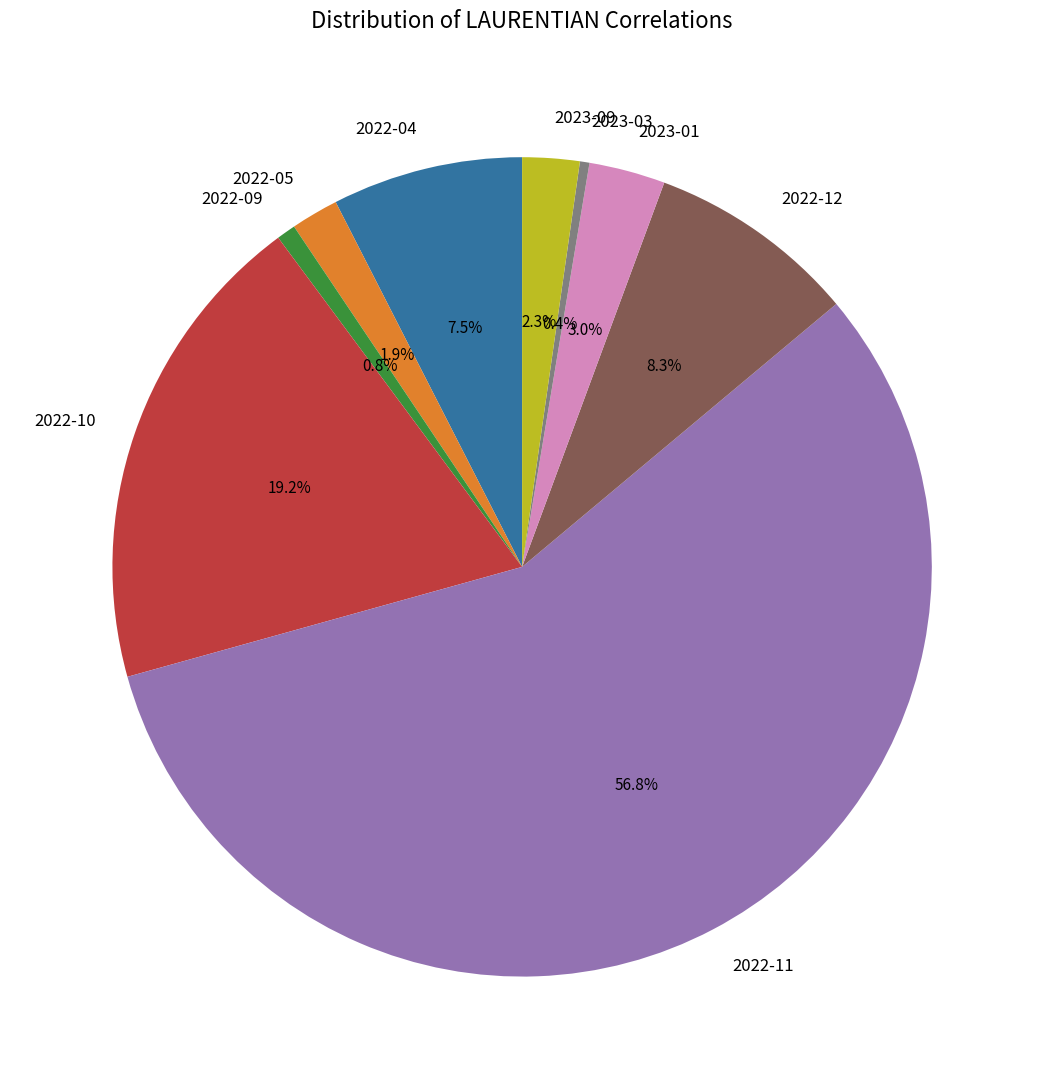

What portion of the pie excludes 2022-10?

80.8%